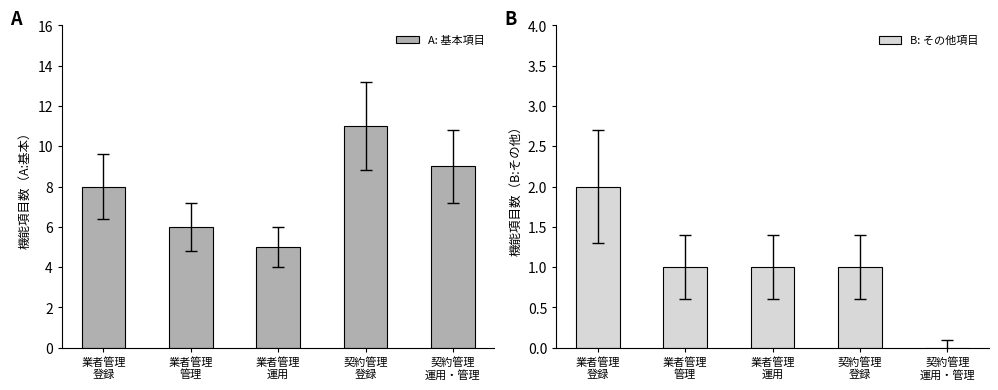

How many data points in B: その他項目 are above 1?

1